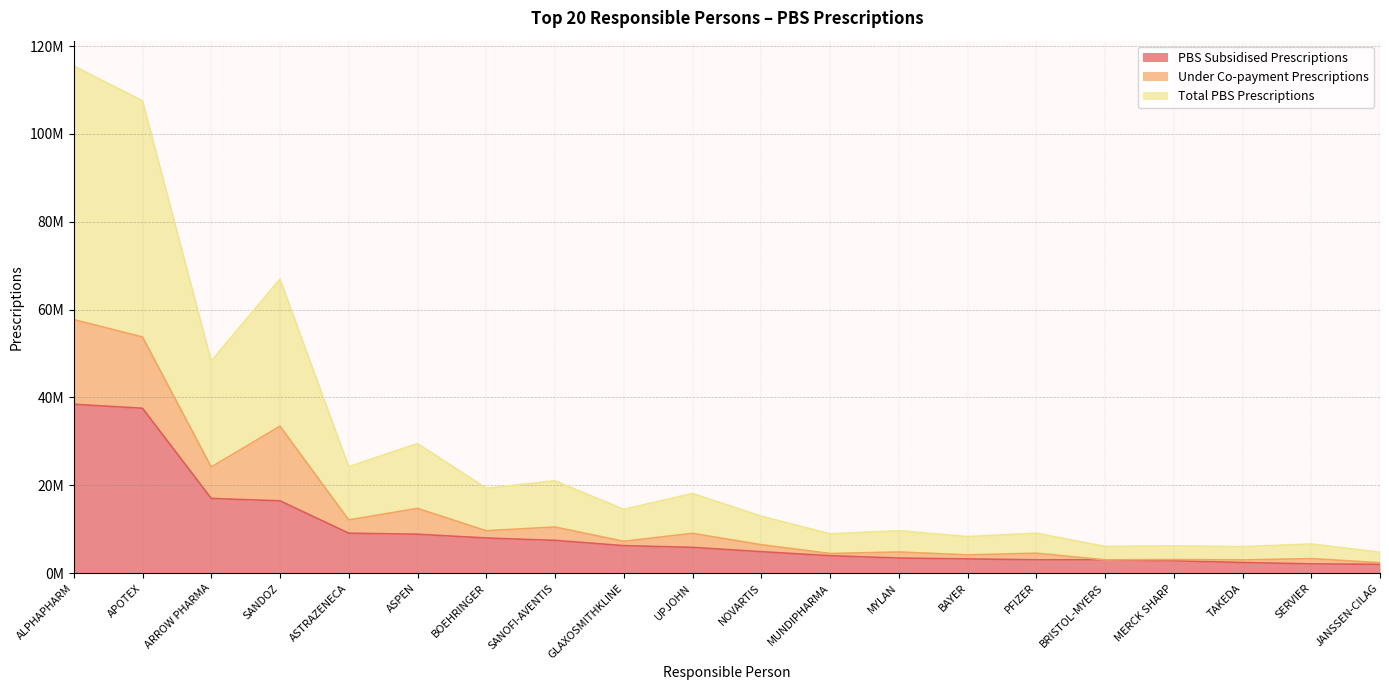

What are all the series names shown in the legend?

PBS Subsidised Prescriptions, Under Co-payment Prescriptions, Total PBS Prescriptions